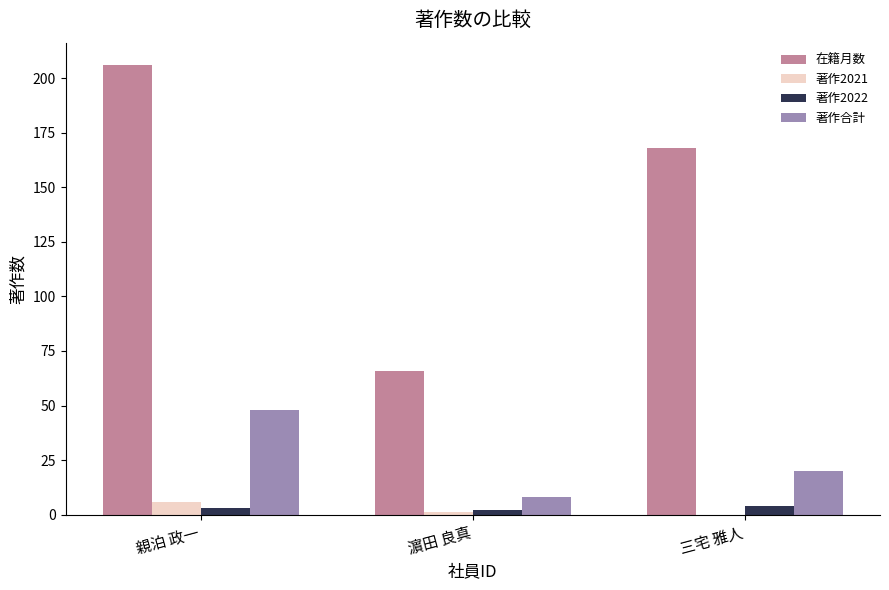

Reading left to right, what are all the values shown in this chart?

在籍月数: 206	66	168
著作2021: 6	1	0
著作2022: 3	2	4
著作合計: 48	8	20